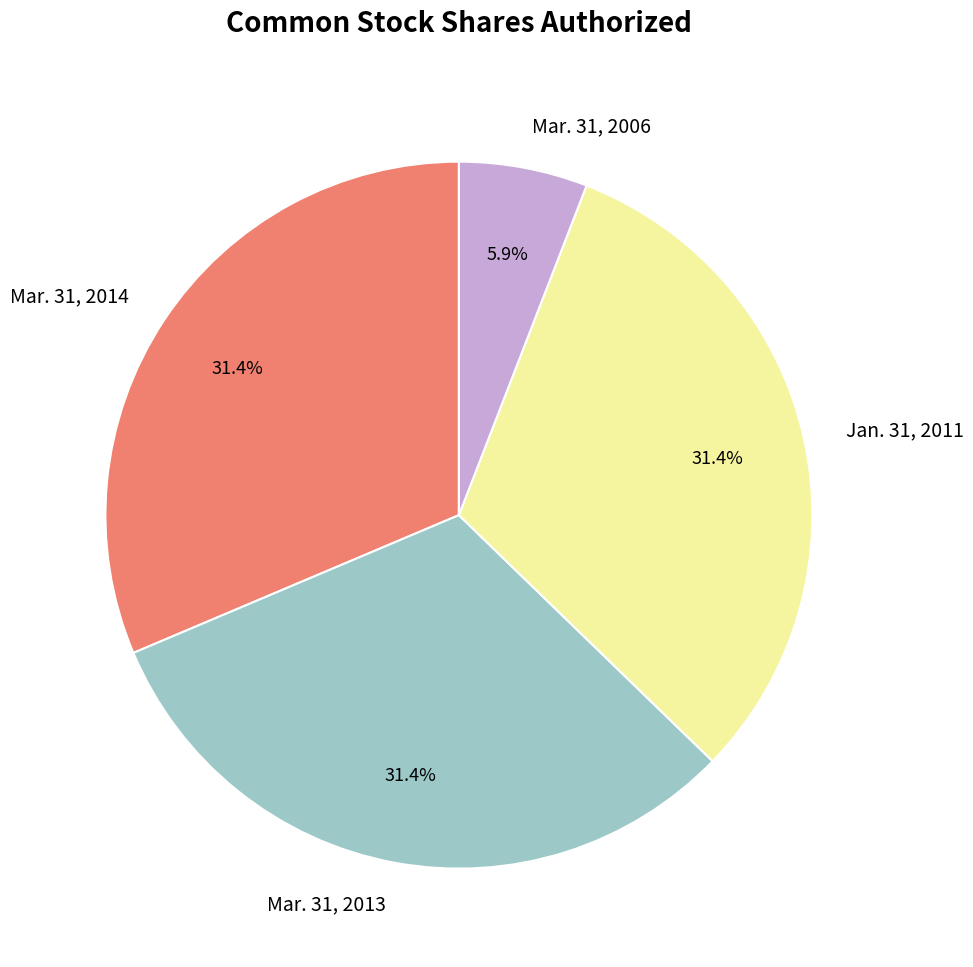

Which slice is the smallest?

Mar. 31, 2006